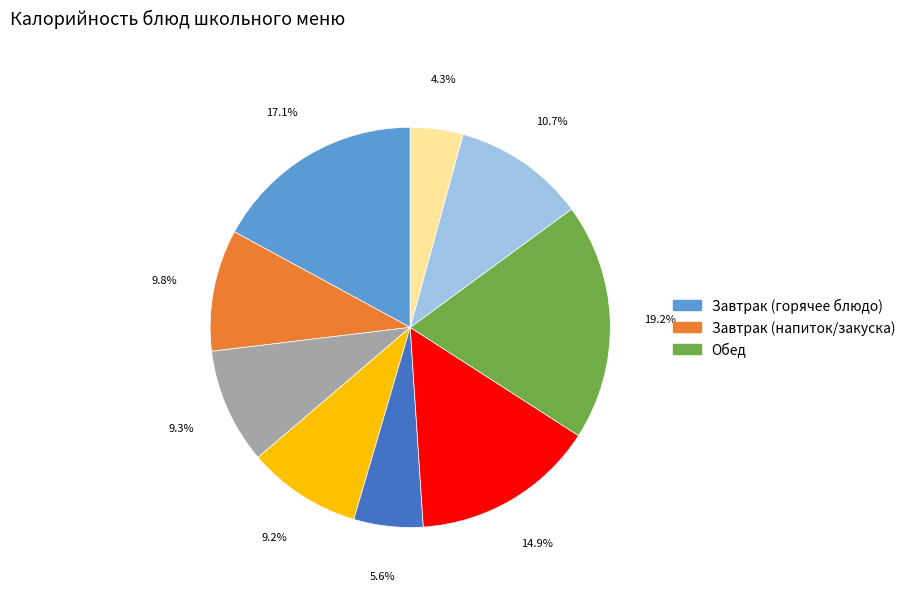

Is there any slice that represents more than half of the pie?

No